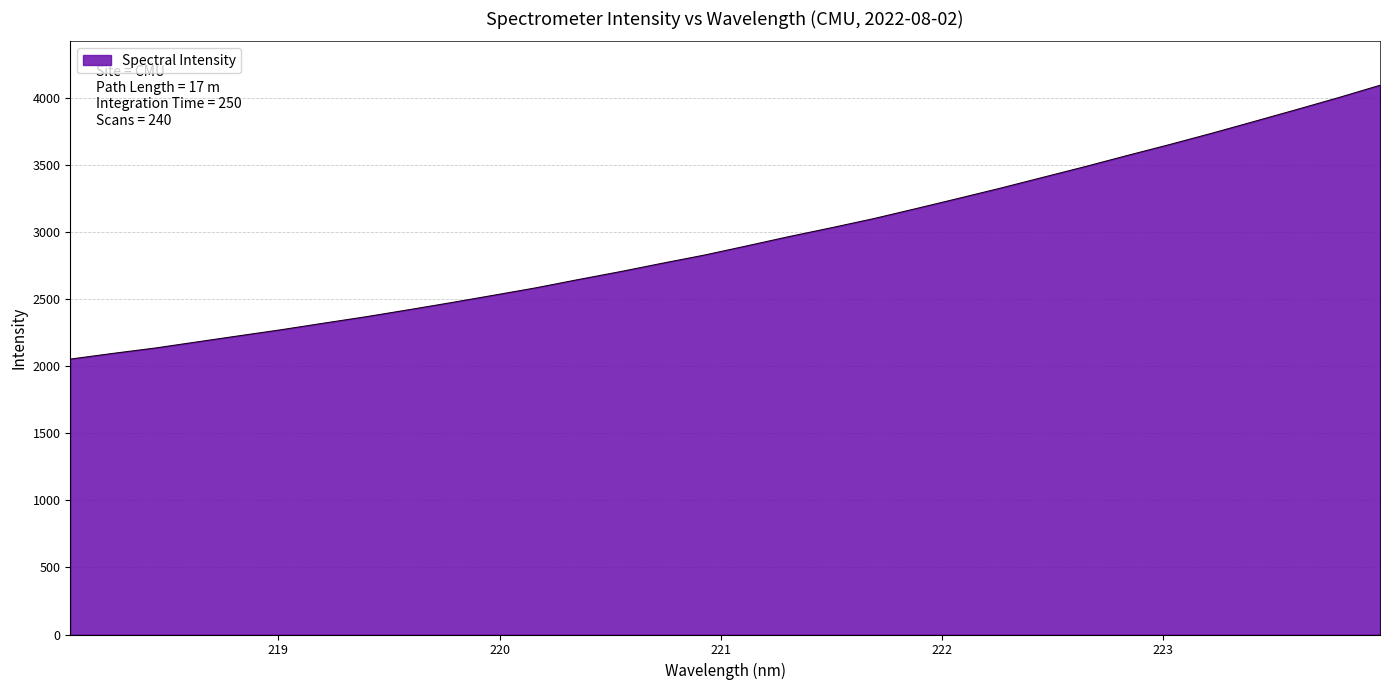

What is the greatest value displayed?

4091.0